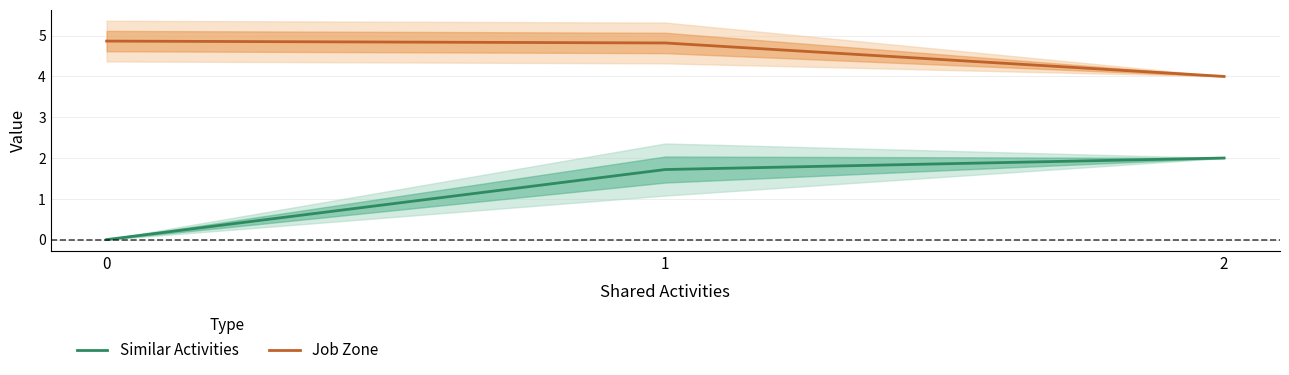

What is the difference between the highest and lowest values at 1?

3.1